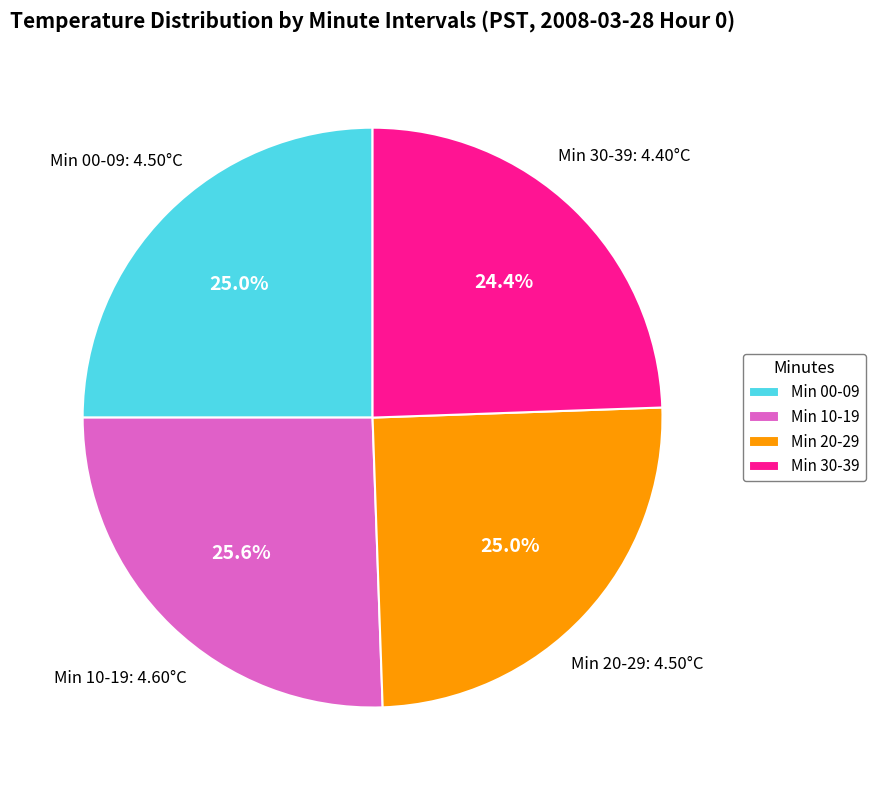

Is there any slice that represents more than half of the pie?

No